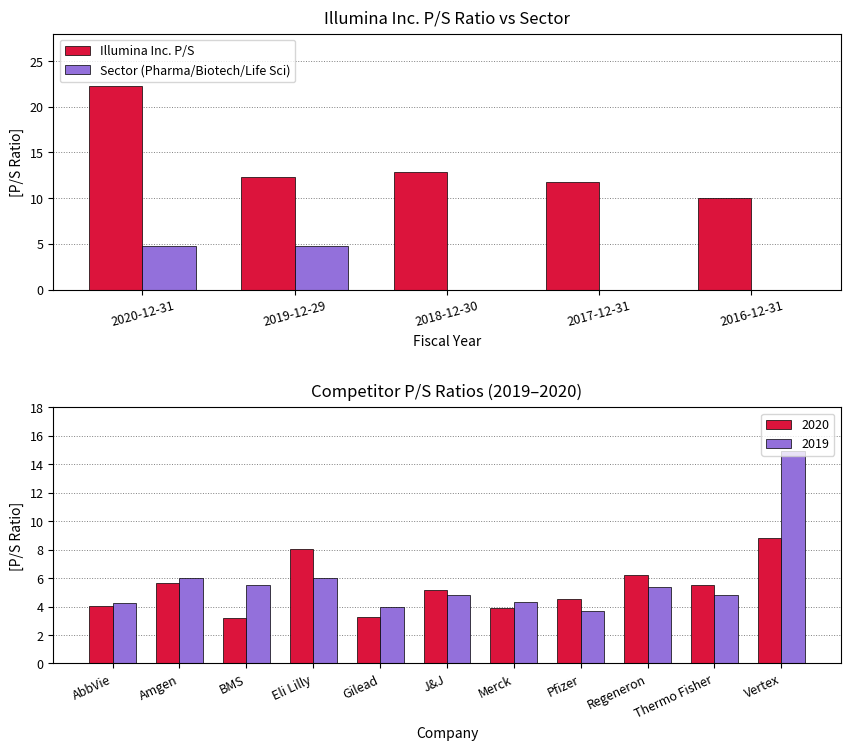

What is the average value of the Sector (Pharma/Biotech/Life Sci) series?

1.9